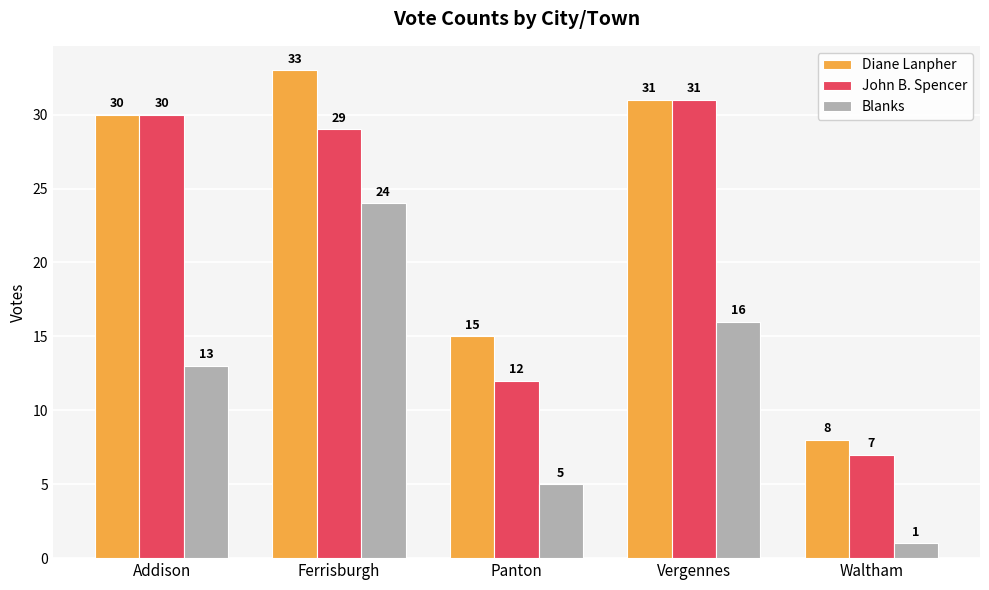

Reading left to right, transcribe all the data shown in this chart.

Diane Lanpher: Addison=30	Ferrisburgh=33	Panton=15	Vergennes=31	Waltham=8
John B. Spencer: Addison=30	Ferrisburgh=29	Panton=12	Vergennes=31	Waltham=7
Blanks: Addison=13	Ferrisburgh=24	Panton=5	Vergennes=16	Waltham=1